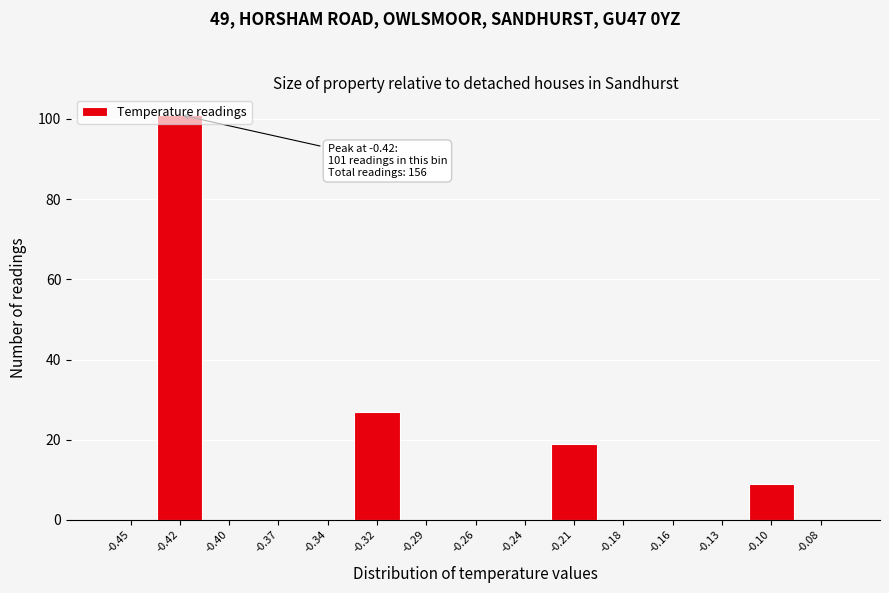

What is the greatest value displayed?

101